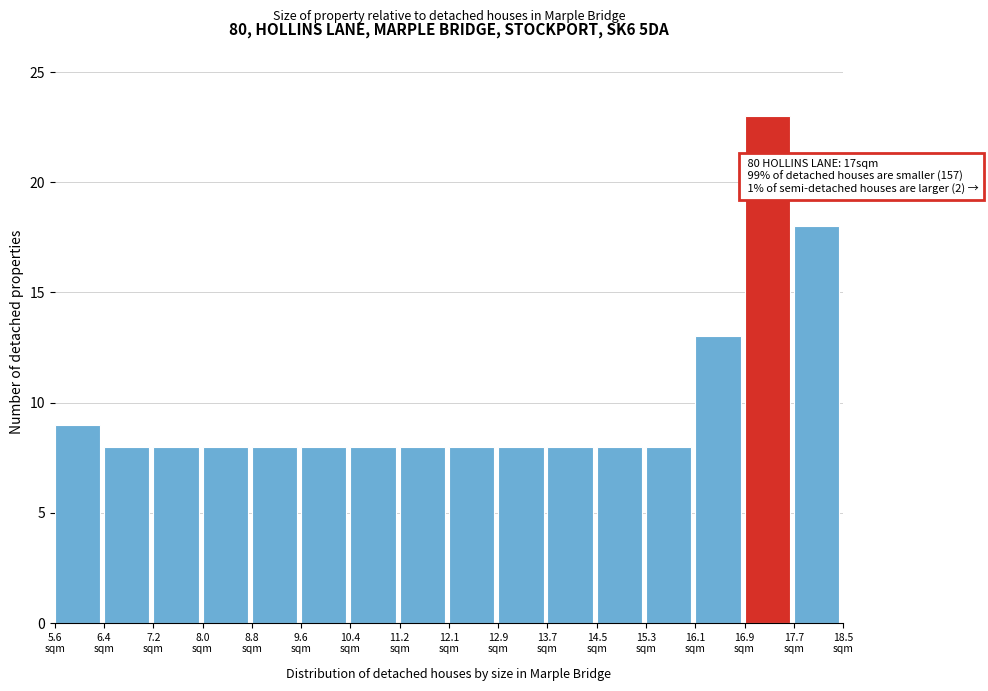

Which range on the x-axis has the tallest bar?

16.9 to 17.7